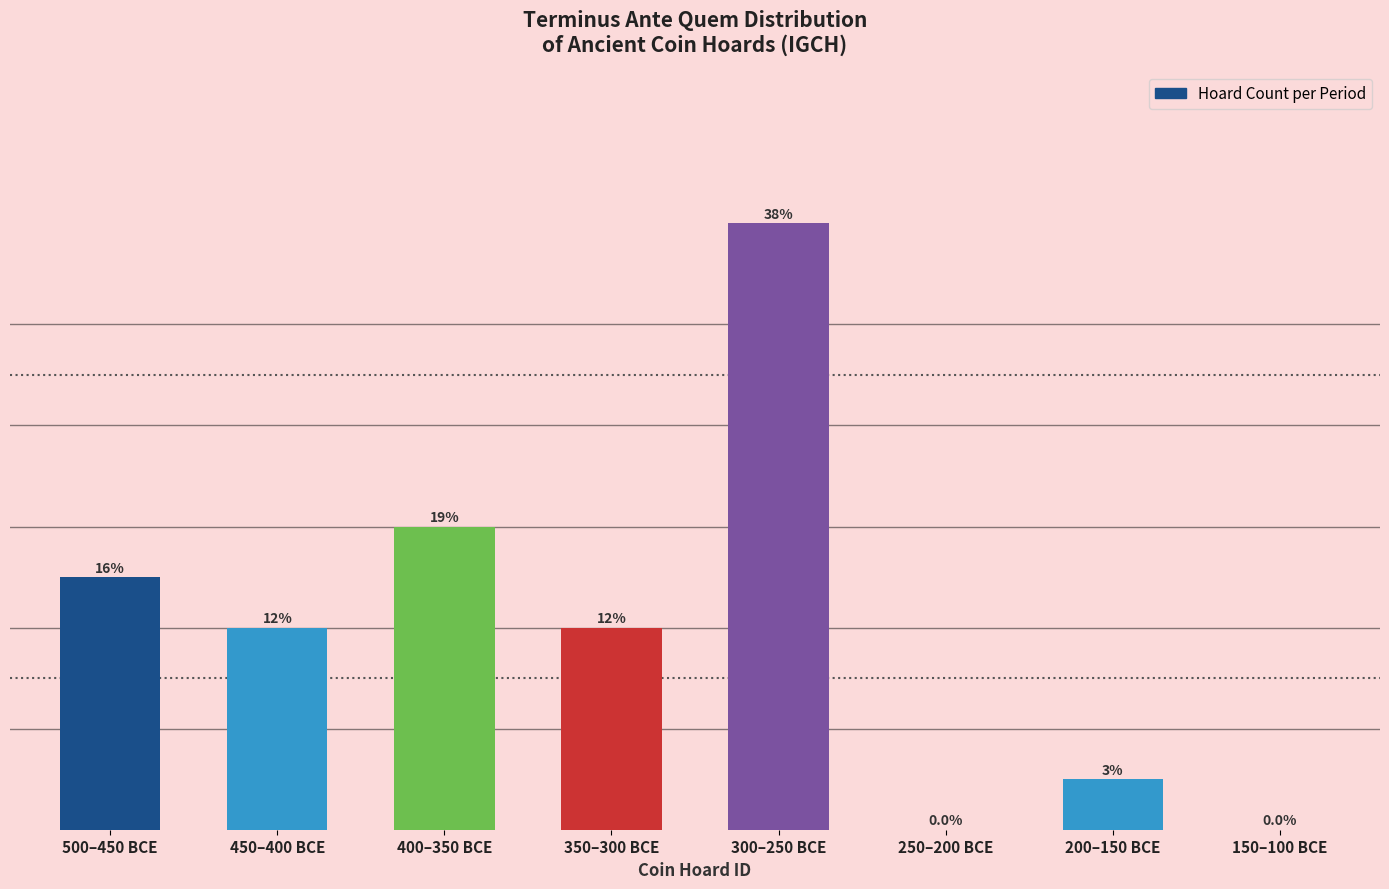

Between 300–250 BCE and 500–450 BCE, which is larger?

300–250 BCE